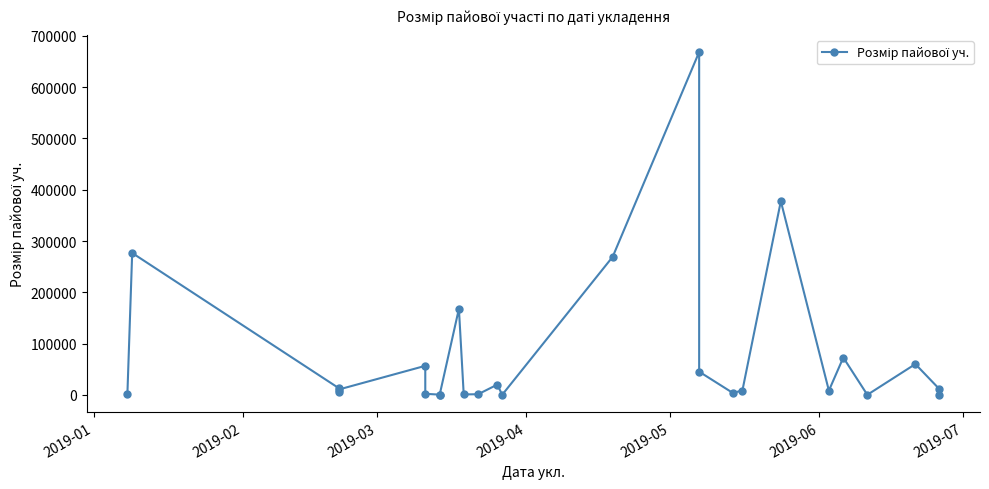

How many distinct data groups are displayed?

1